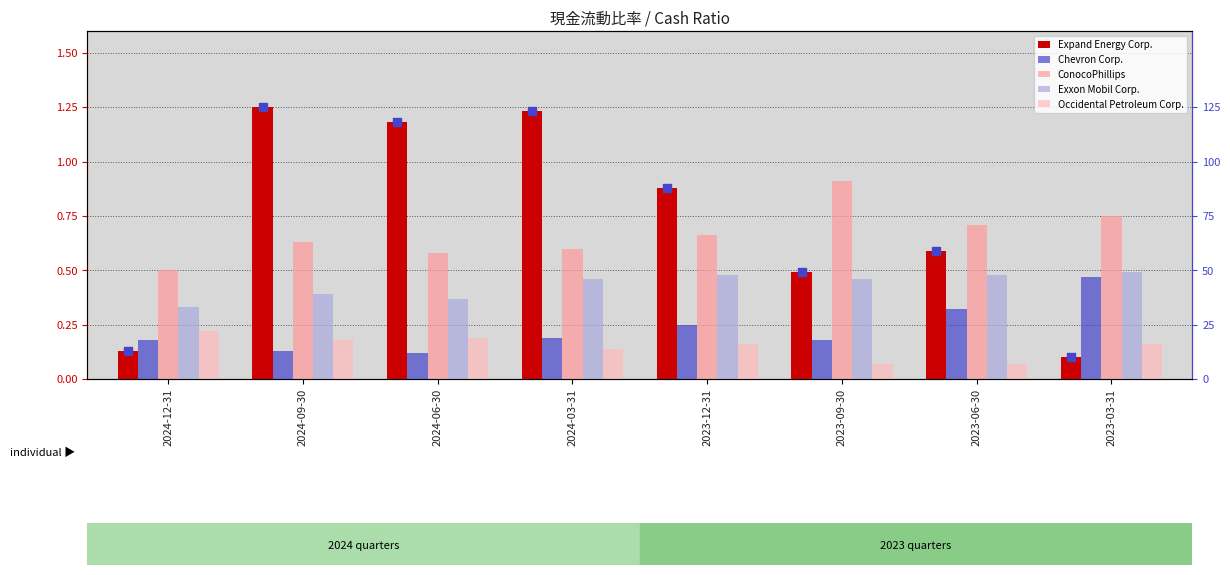

Which series reaches the minimum Y coordinate?

Occidental Petroleum Corp.